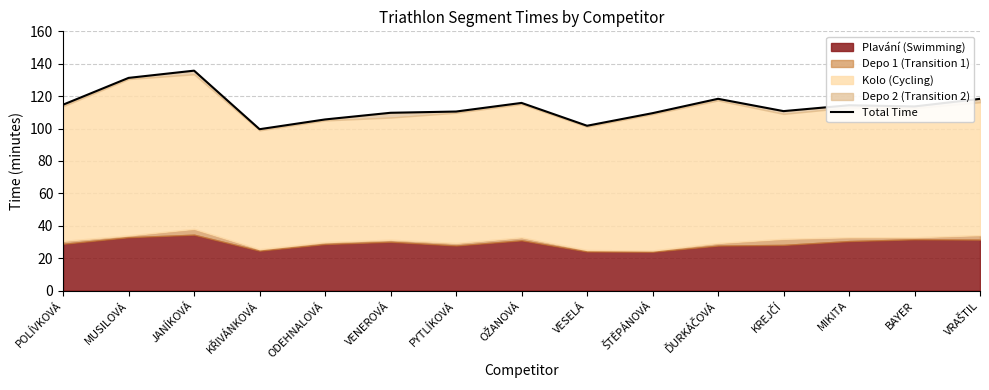

True or false: there are more than 1 points higher than both neighbors.

True